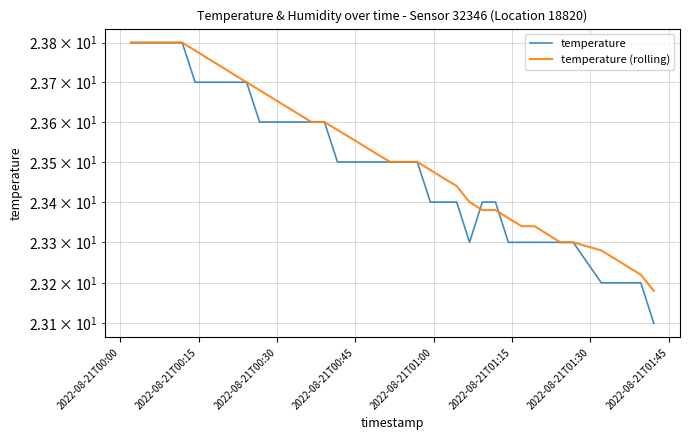

How many temperature (rolling) values are between 23 and 24?

40